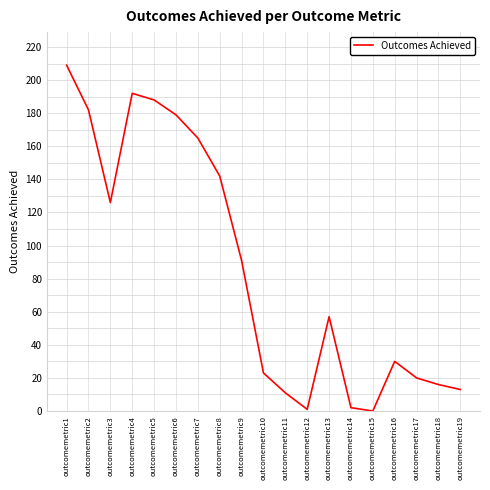

At which category does the data reach its first local peak?

outcomemetric4